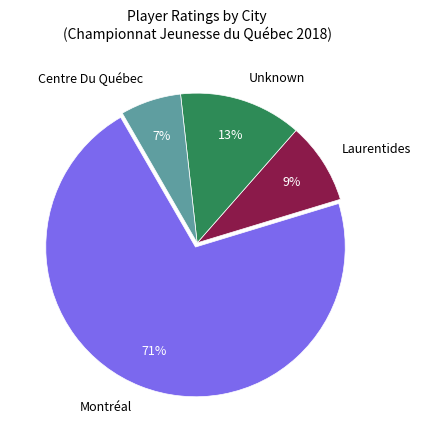

Is there a majority slice in this chart?

Yes